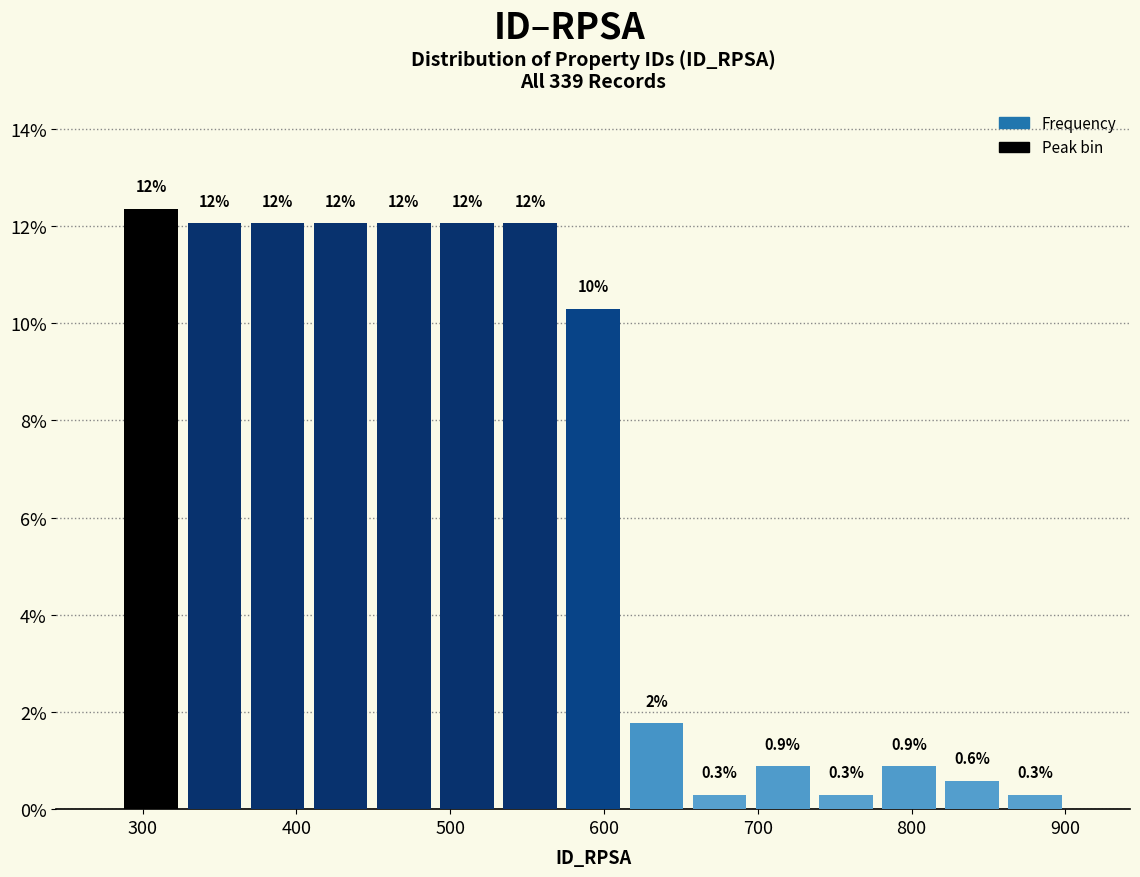

Over which range of the x-axis is the bar tallest?

290 to 330